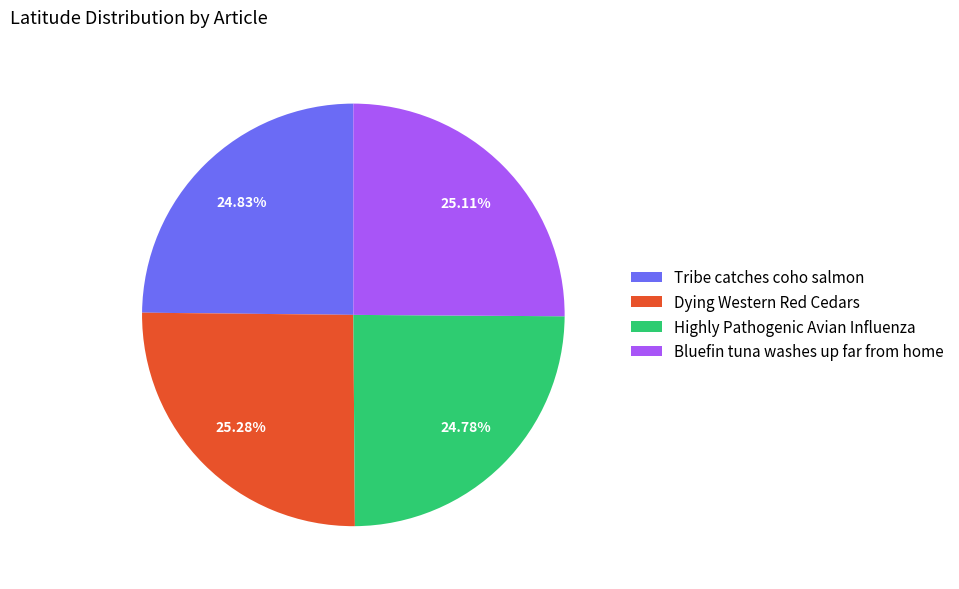

Approximately how many times larger is the value at Dying Western Red Cedars compared to Bluefin tuna washes up far from home?

1.0